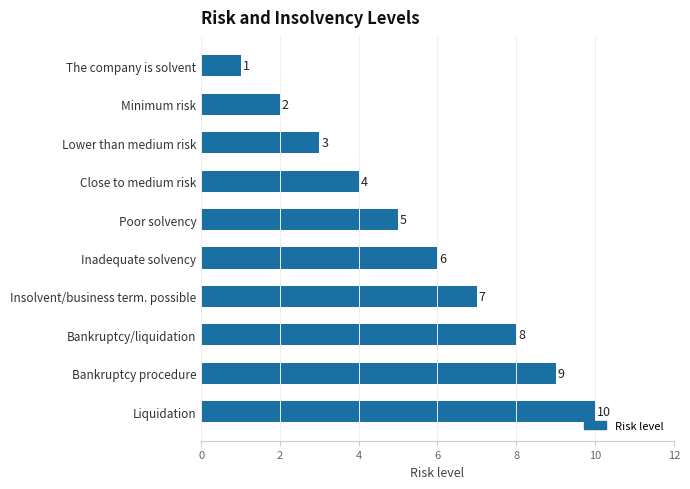

What is the label of the 10th bar from the top?

Liquidation